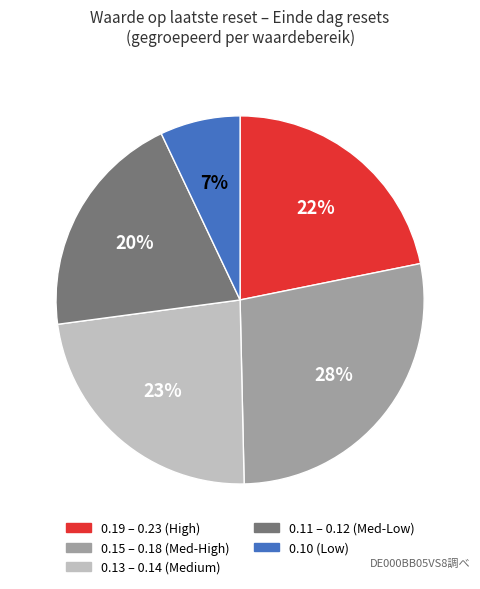

To the nearest percent, what percentage of the pie is 0.10 (Low)?

7%